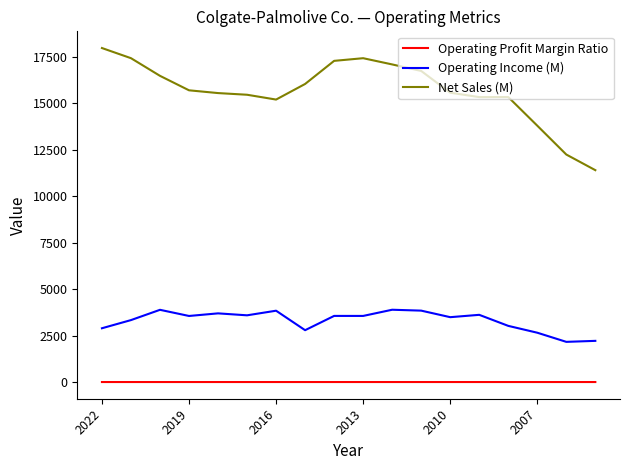

Which series has the largest total across all categories?

Net Sales (M)